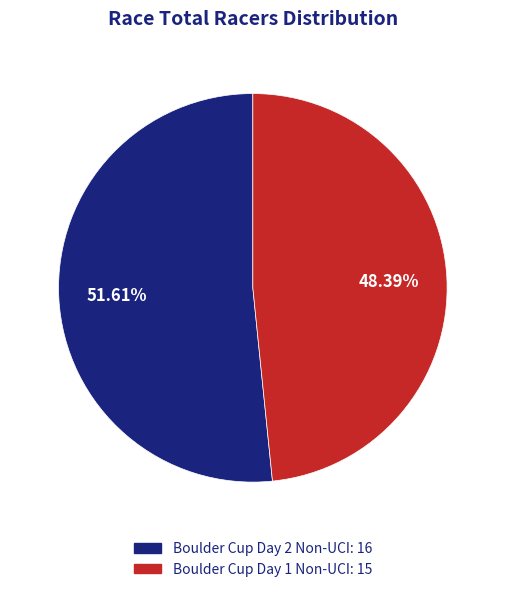

The Boulder Cup Day 1 Non-UCI slice represents 48% of the pie. True or false?

True